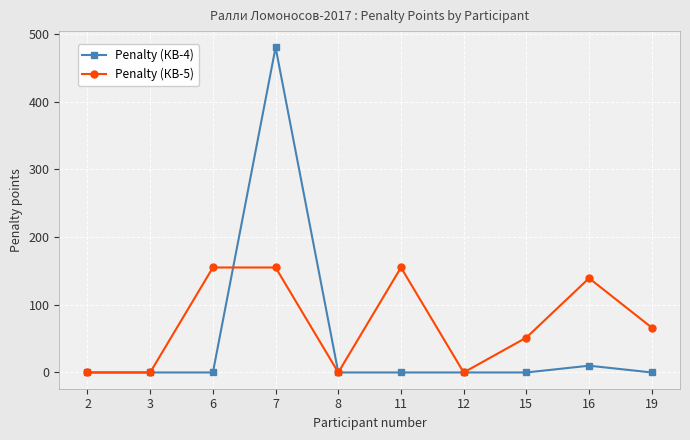

How many data points in Penalty (КВ-5) are less than 66?

5